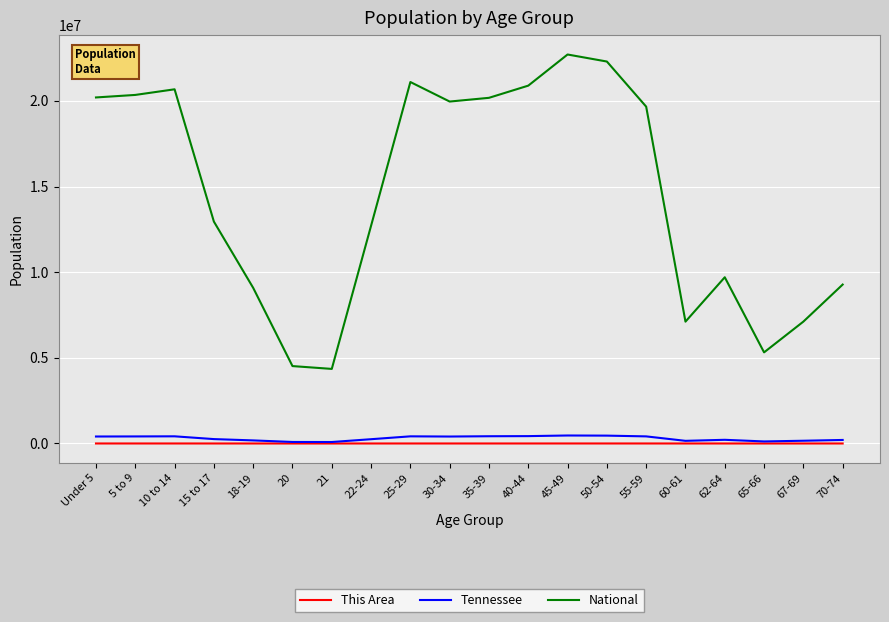

At which label is National closest to 13531442?

15 to 17